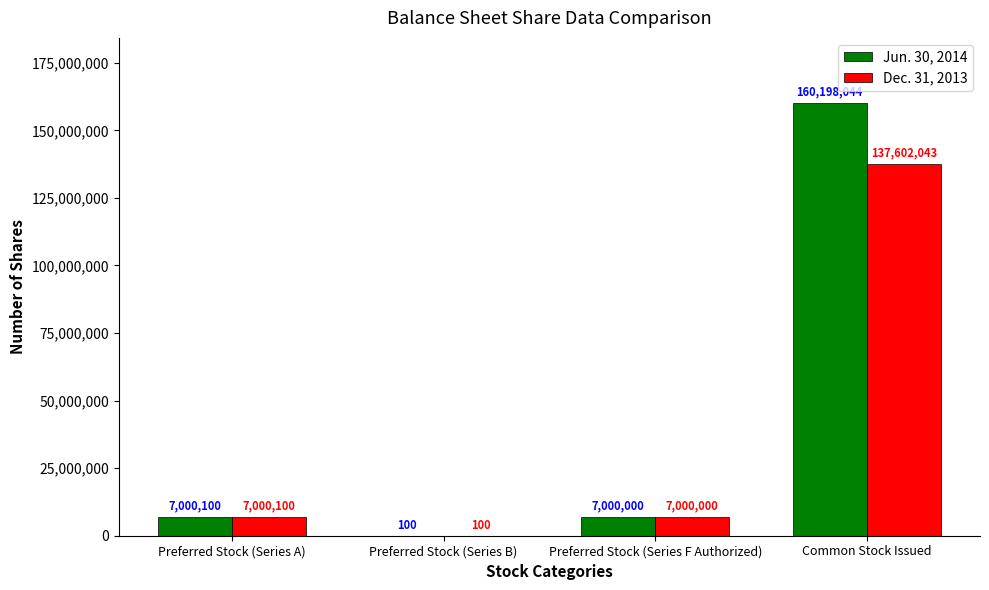

What is the greatest value displayed?

160198044